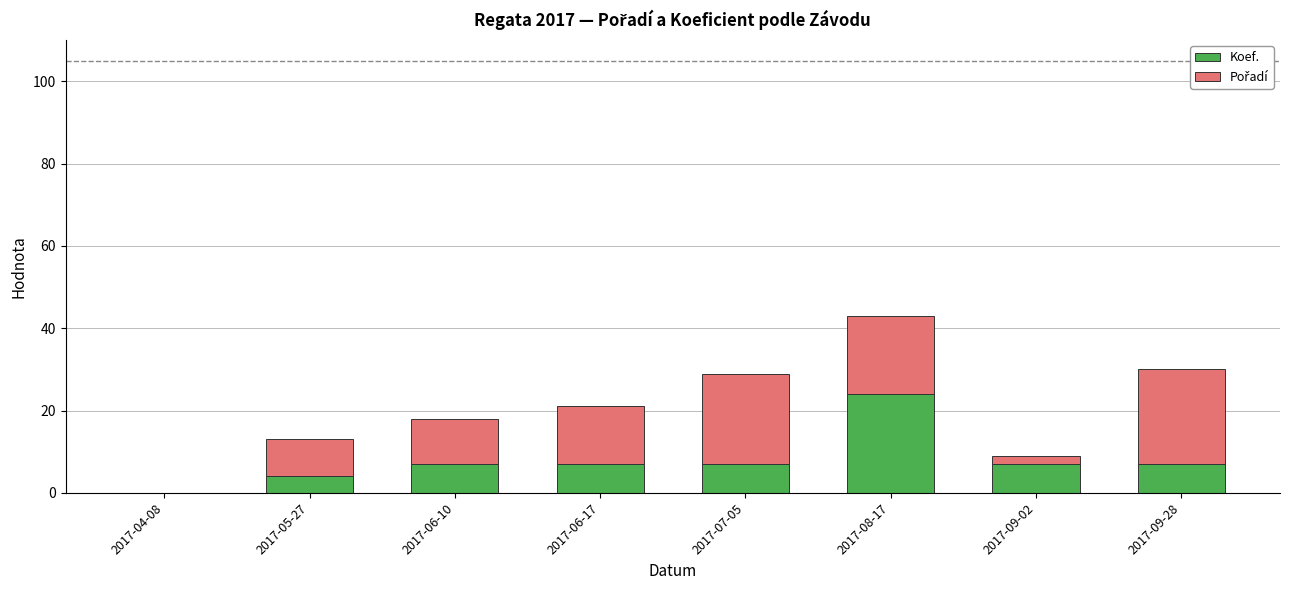

Reading left to right, transcribe the values for Koef..

2017-04-08=0	2017-05-27=4	2017-06-10=7	2017-06-17=7	2017-07-05=7	2017-08-17=24	2017-09-02=7	2017-09-28=7